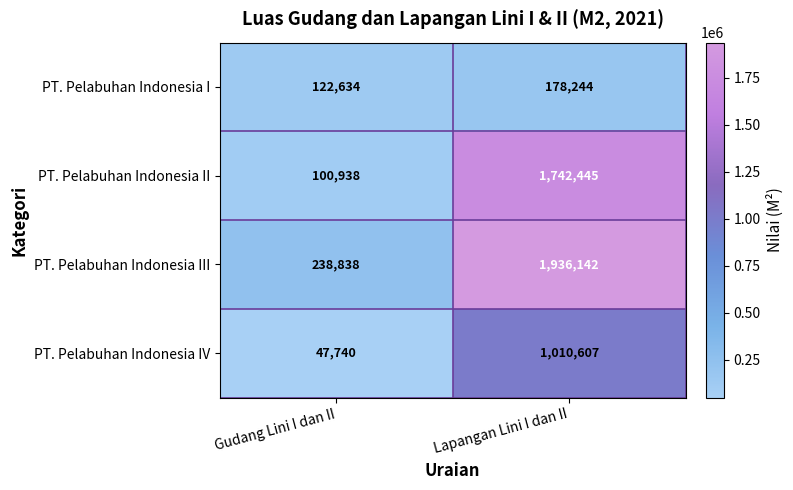

At which label is PT. Pelabuhan Indonesia III closest to 1087490?

Gudang Lini I dan II